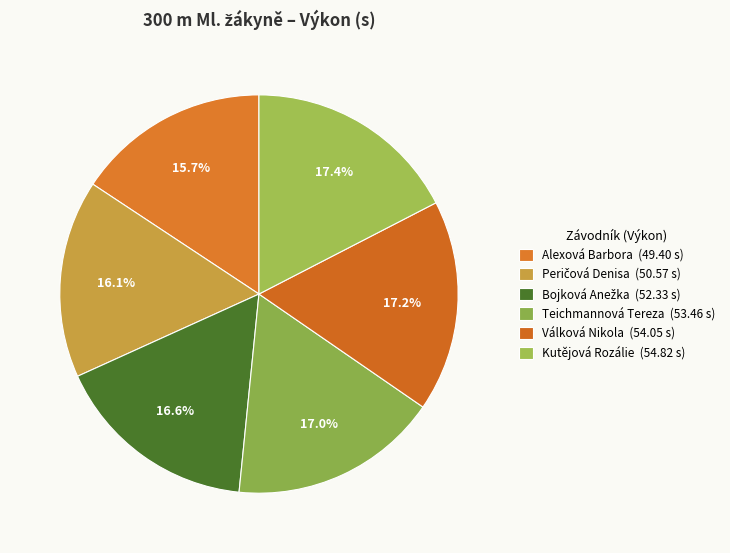

Combined, do Peričová Denisa and Bojková Anežka account for over 50%?

No